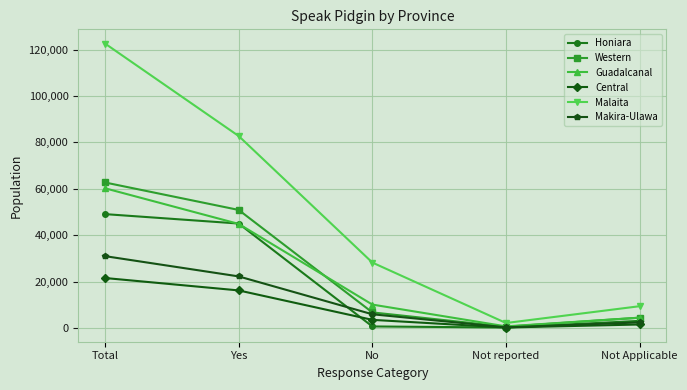

Between No and Not reported, which series saw the biggest shift?

Malaita